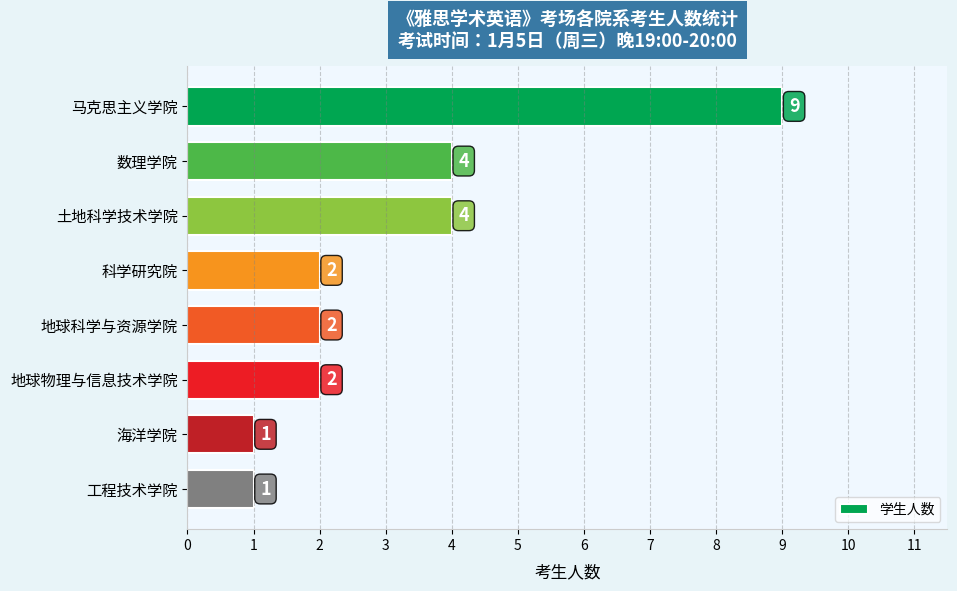

What is the average value?

3